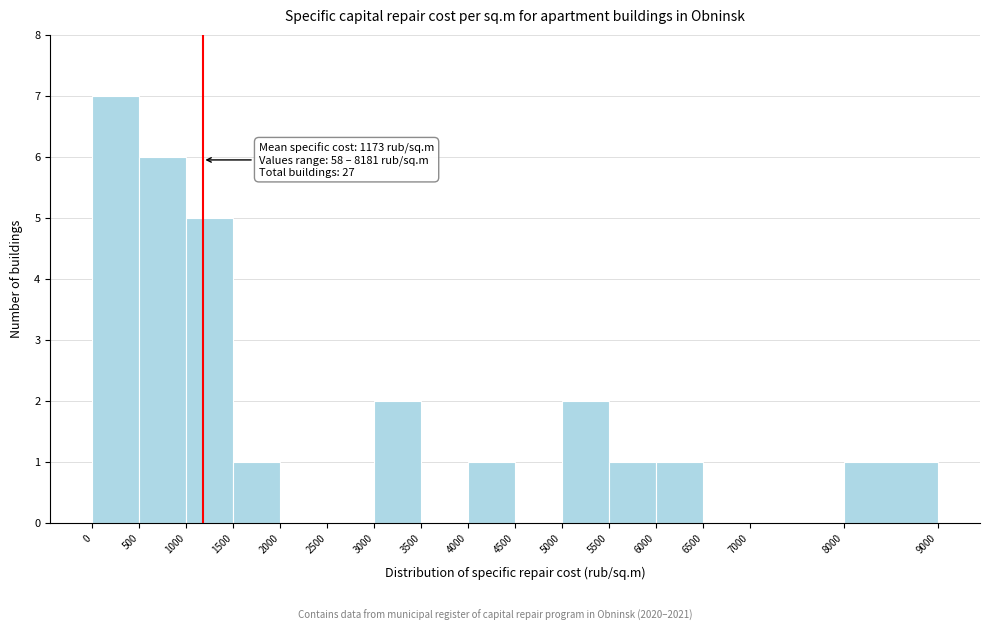

Over which range of the x-axis is the bar tallest?

0 to 500